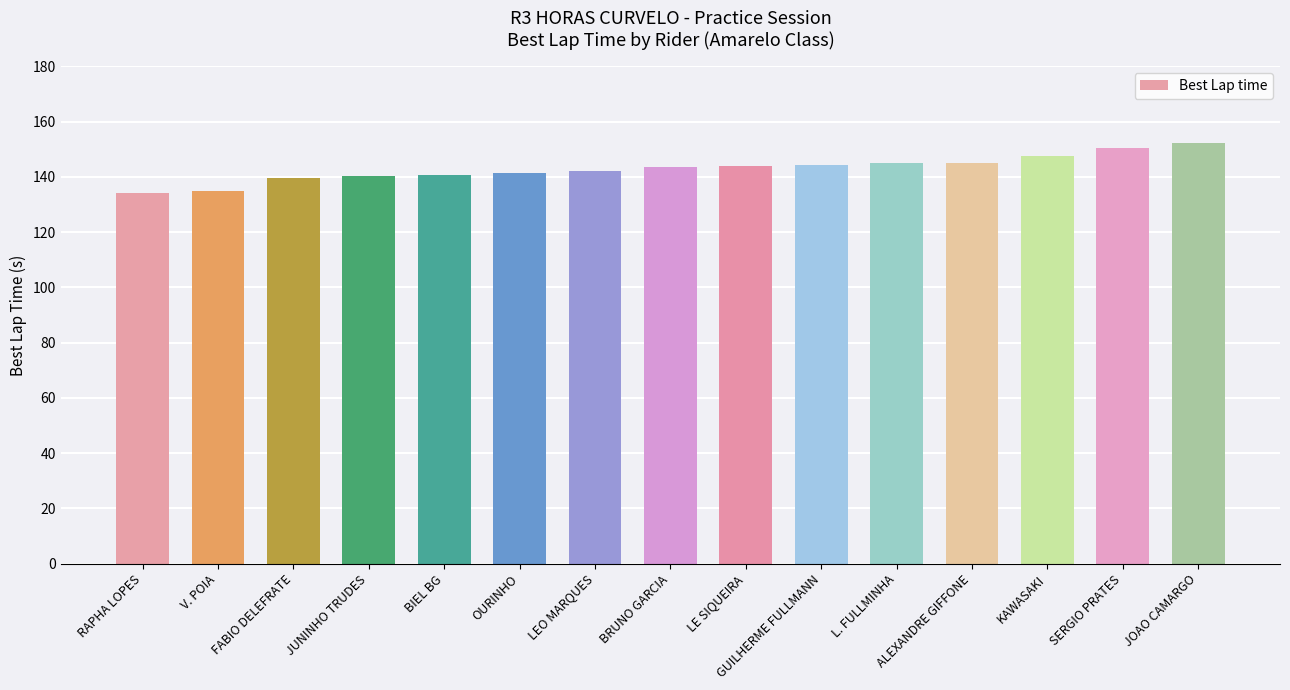

What is the sum of all values?

2145.8